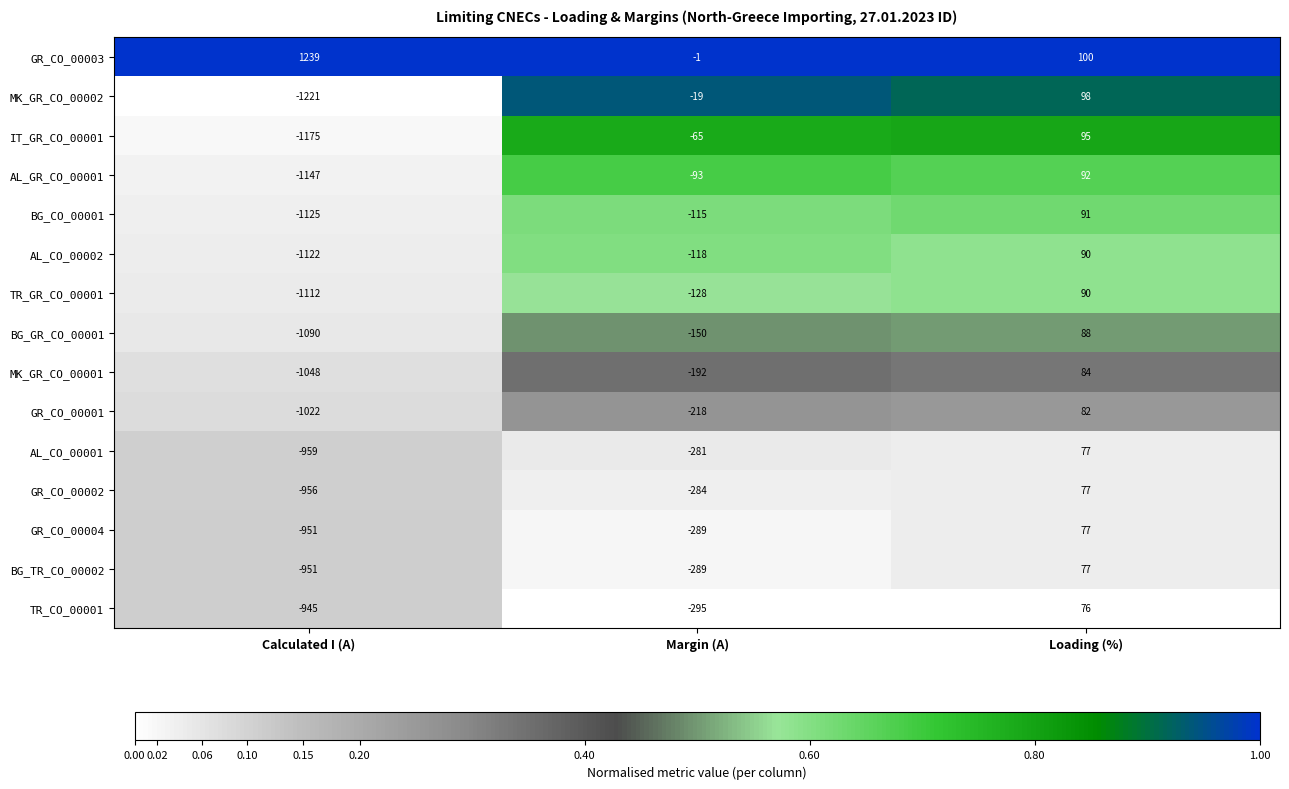

The GR_CO_00004 series shows -951 at Calculated I (A). True or false?

True